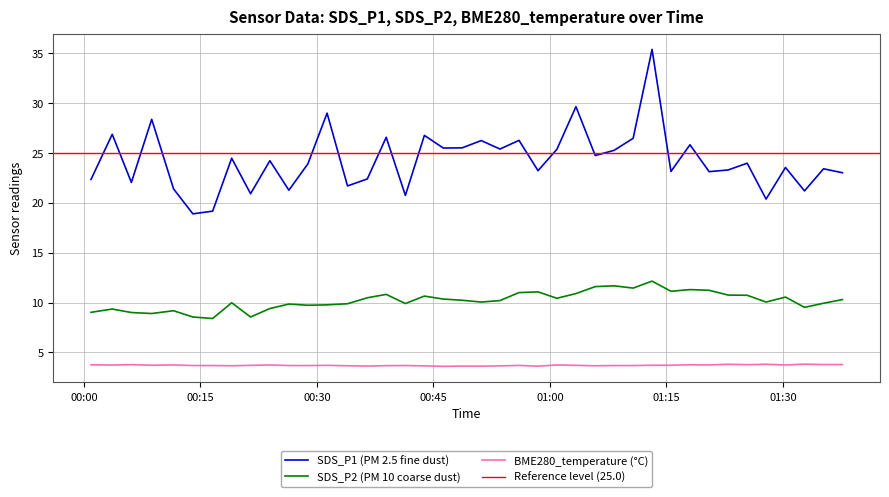

What is the lowest value of the SDS_P2 series?

8.4